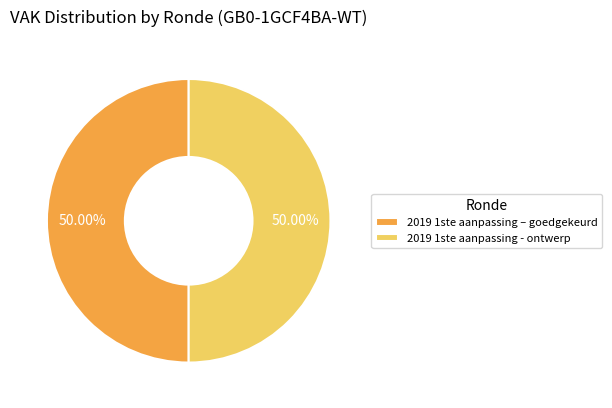

Is the sum of 2019 1ste aanpassing – goedgekeurd and 2019 1ste aanpassing - ontwerp greater than half?

Yes